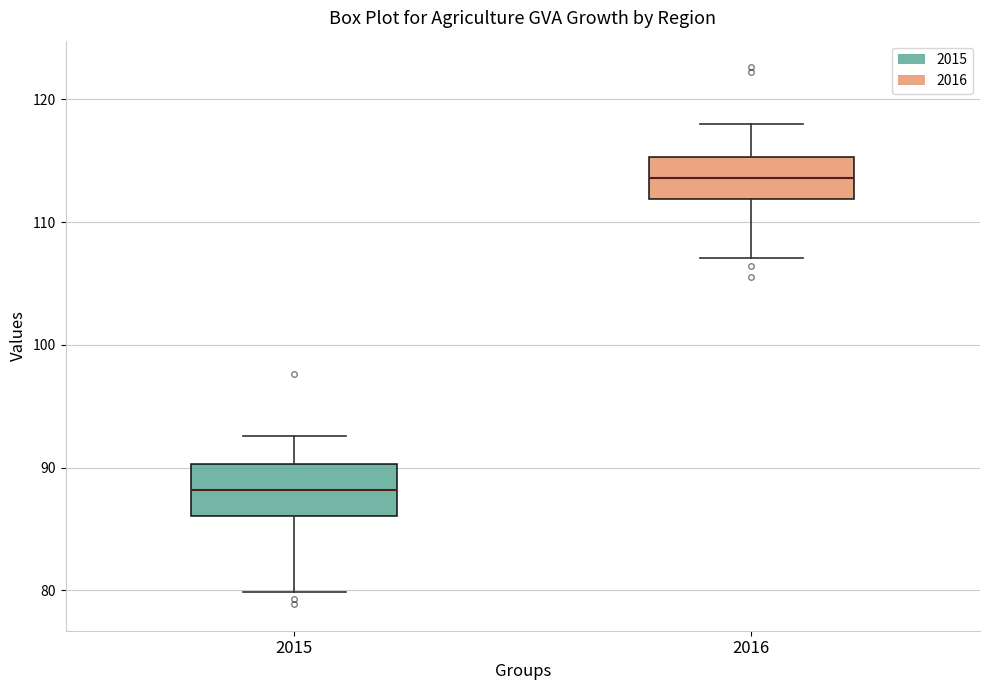

Reading left to right, transcribe this box plot: for each box, give where its median line is, the range the box spans, and where its two whiskers end, as read against the y-axis. The values are not printed on the chart, so give them approximately, as read against the axis.

2015: median 88, box 86 to 90, whiskers 80 to 93
2016: median 114, box 112 to 115, whiskers 107 to 118